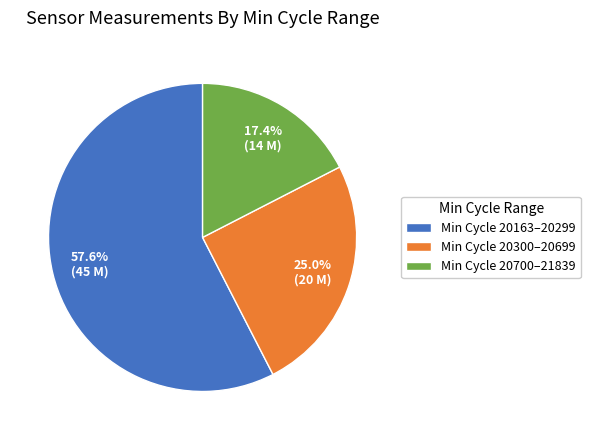

How many slices are in this pie chart?

3